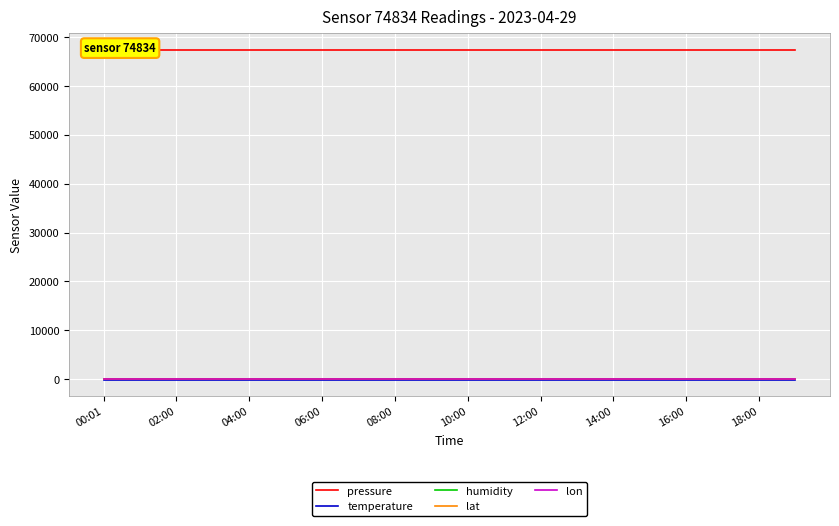

What is the sum of all temperature values?

-2885.0